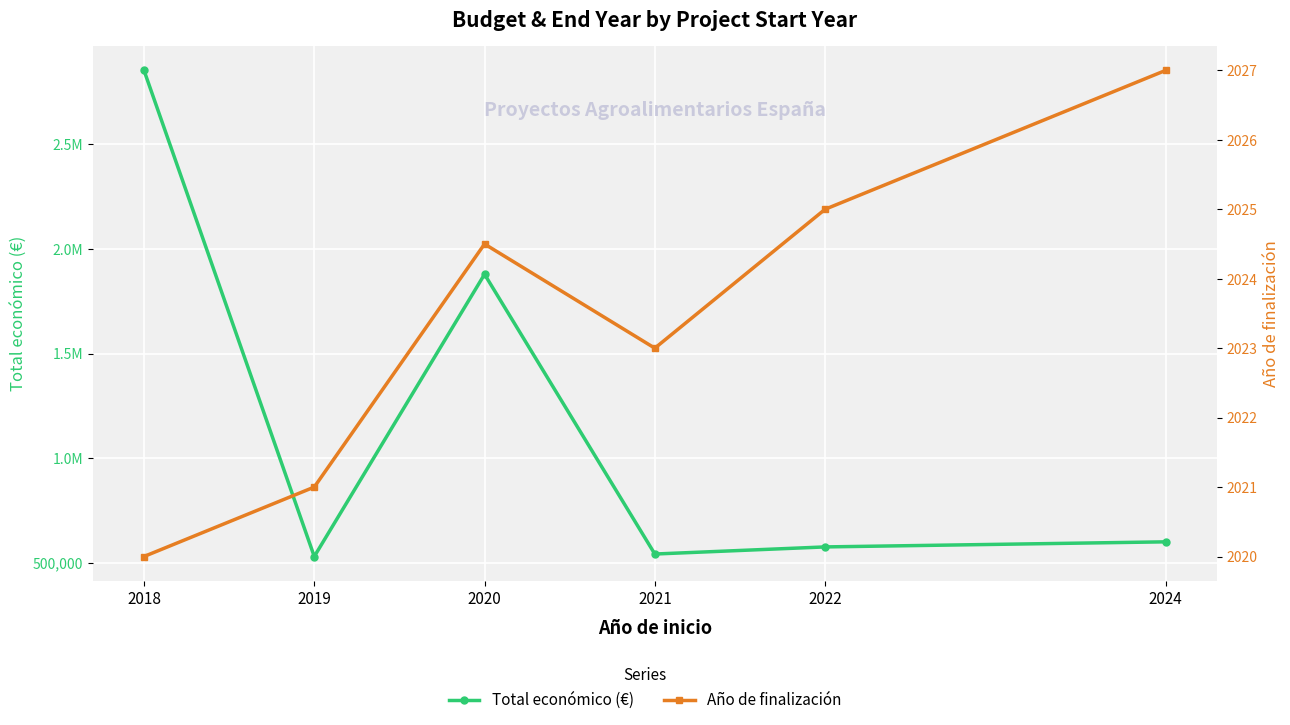

True or false: Año de finalización and Total económico (€) cross at least once.

False